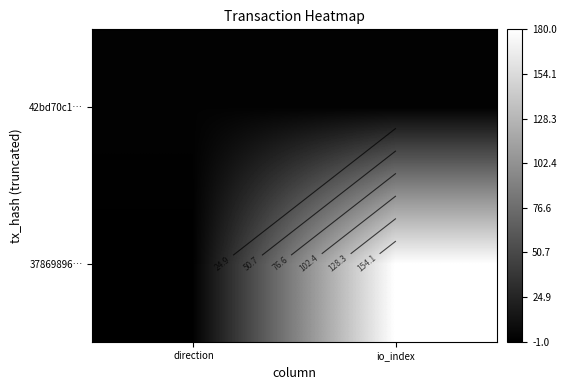

Count the number of categories in the chart.

2